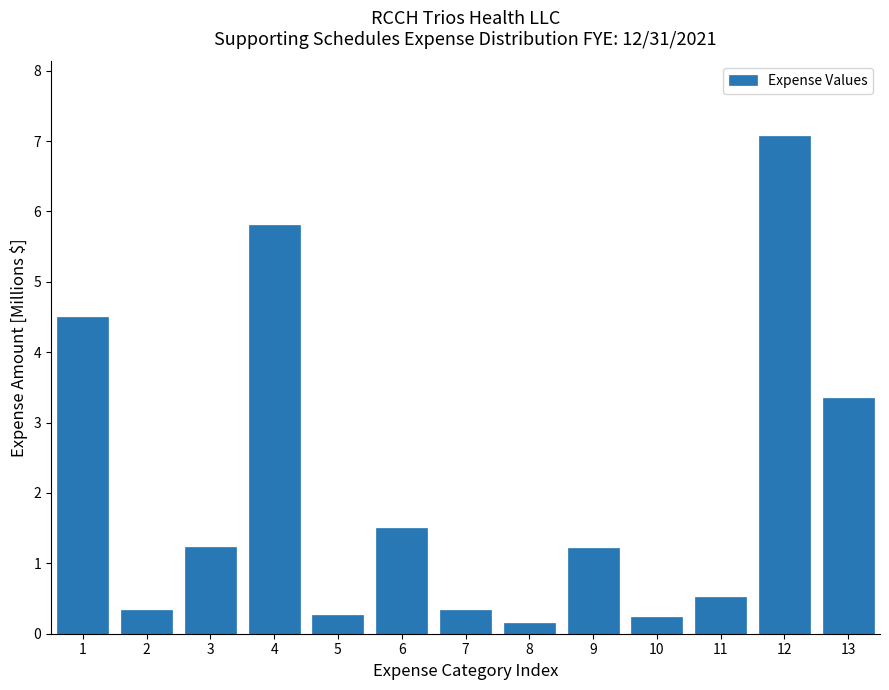

What is the difference between the second highest and minimum values?

5.6